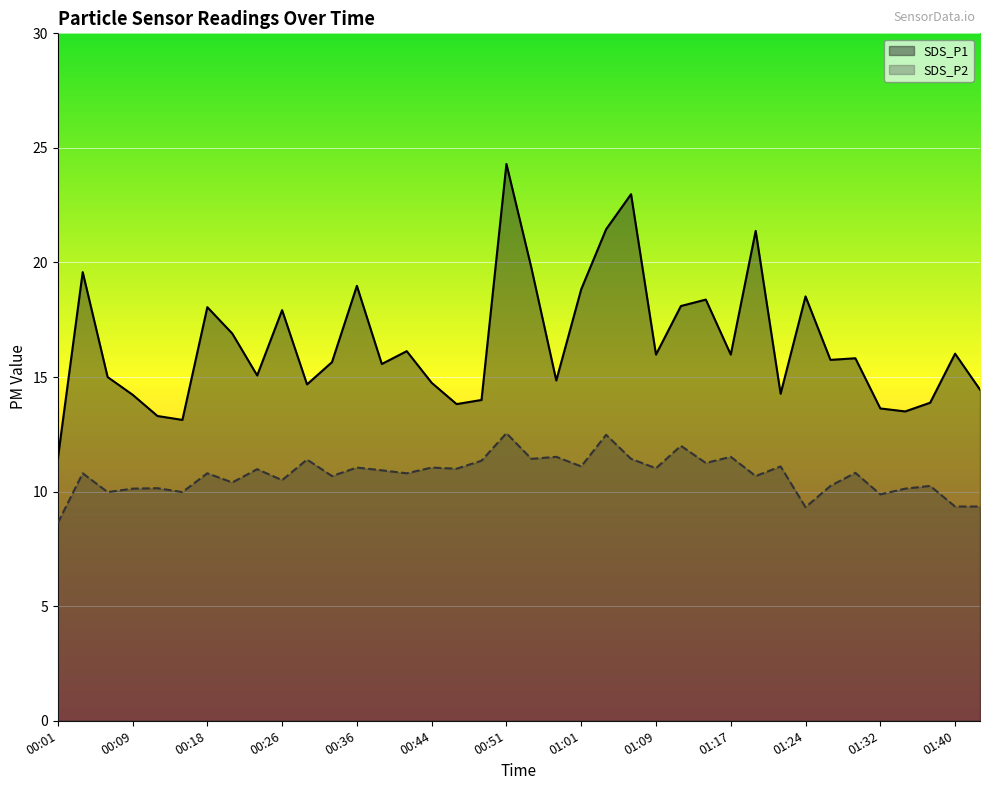

The value of SDS_P1 at 00:26 is 8.8. True or false?

False